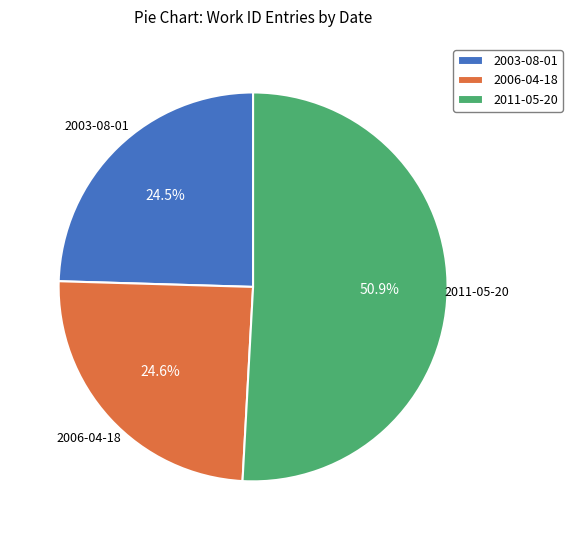

What percentage is NOT represented by 2006-04-18?

75.4%